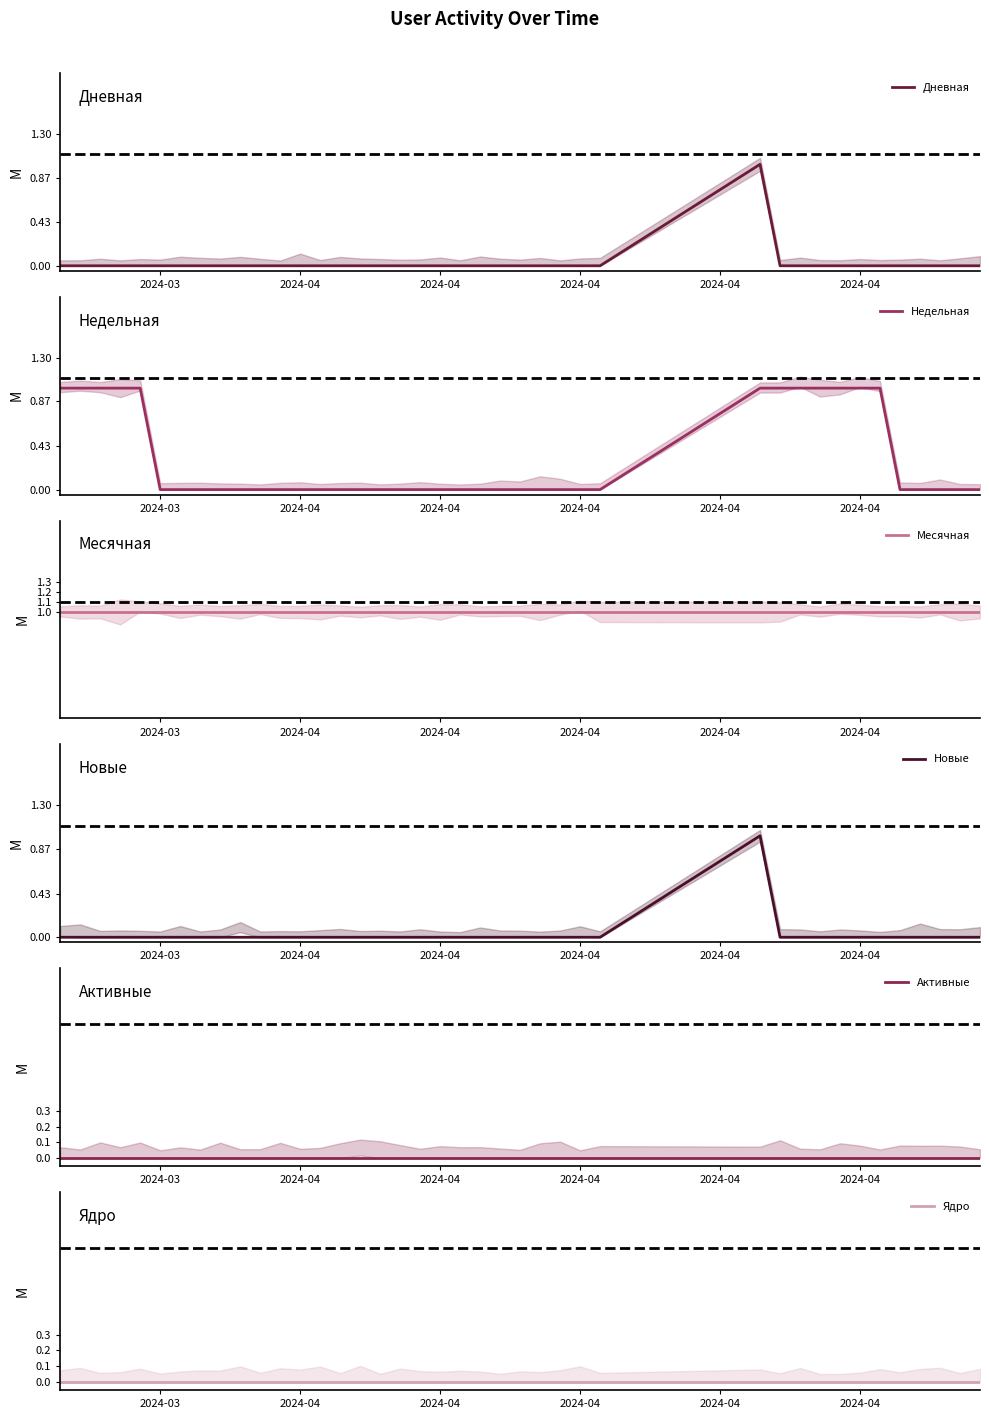

The Ядро series shows 0 at 19. True or false?

True